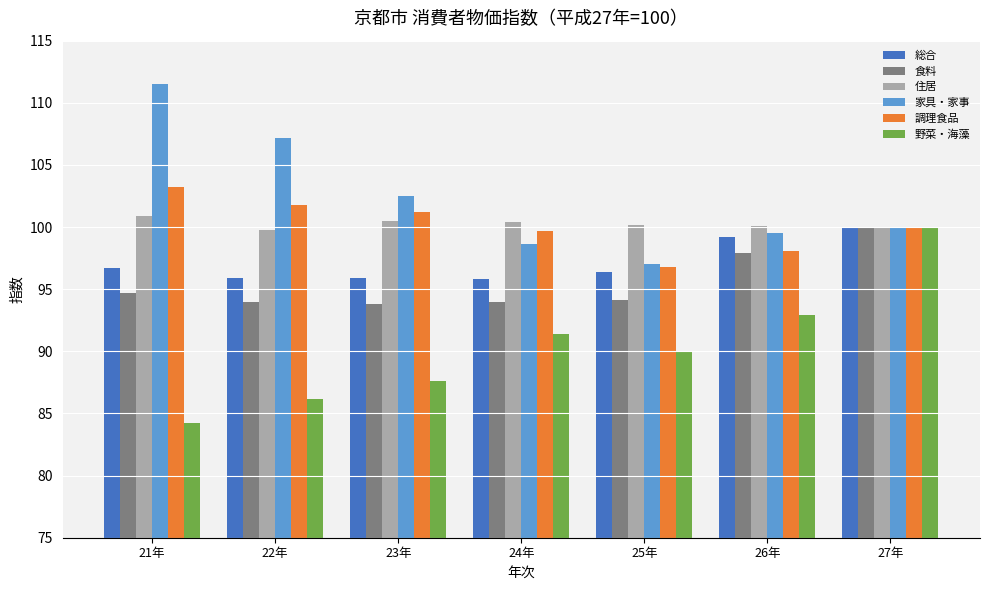

Where does the 食料 series first go above 94?

21年